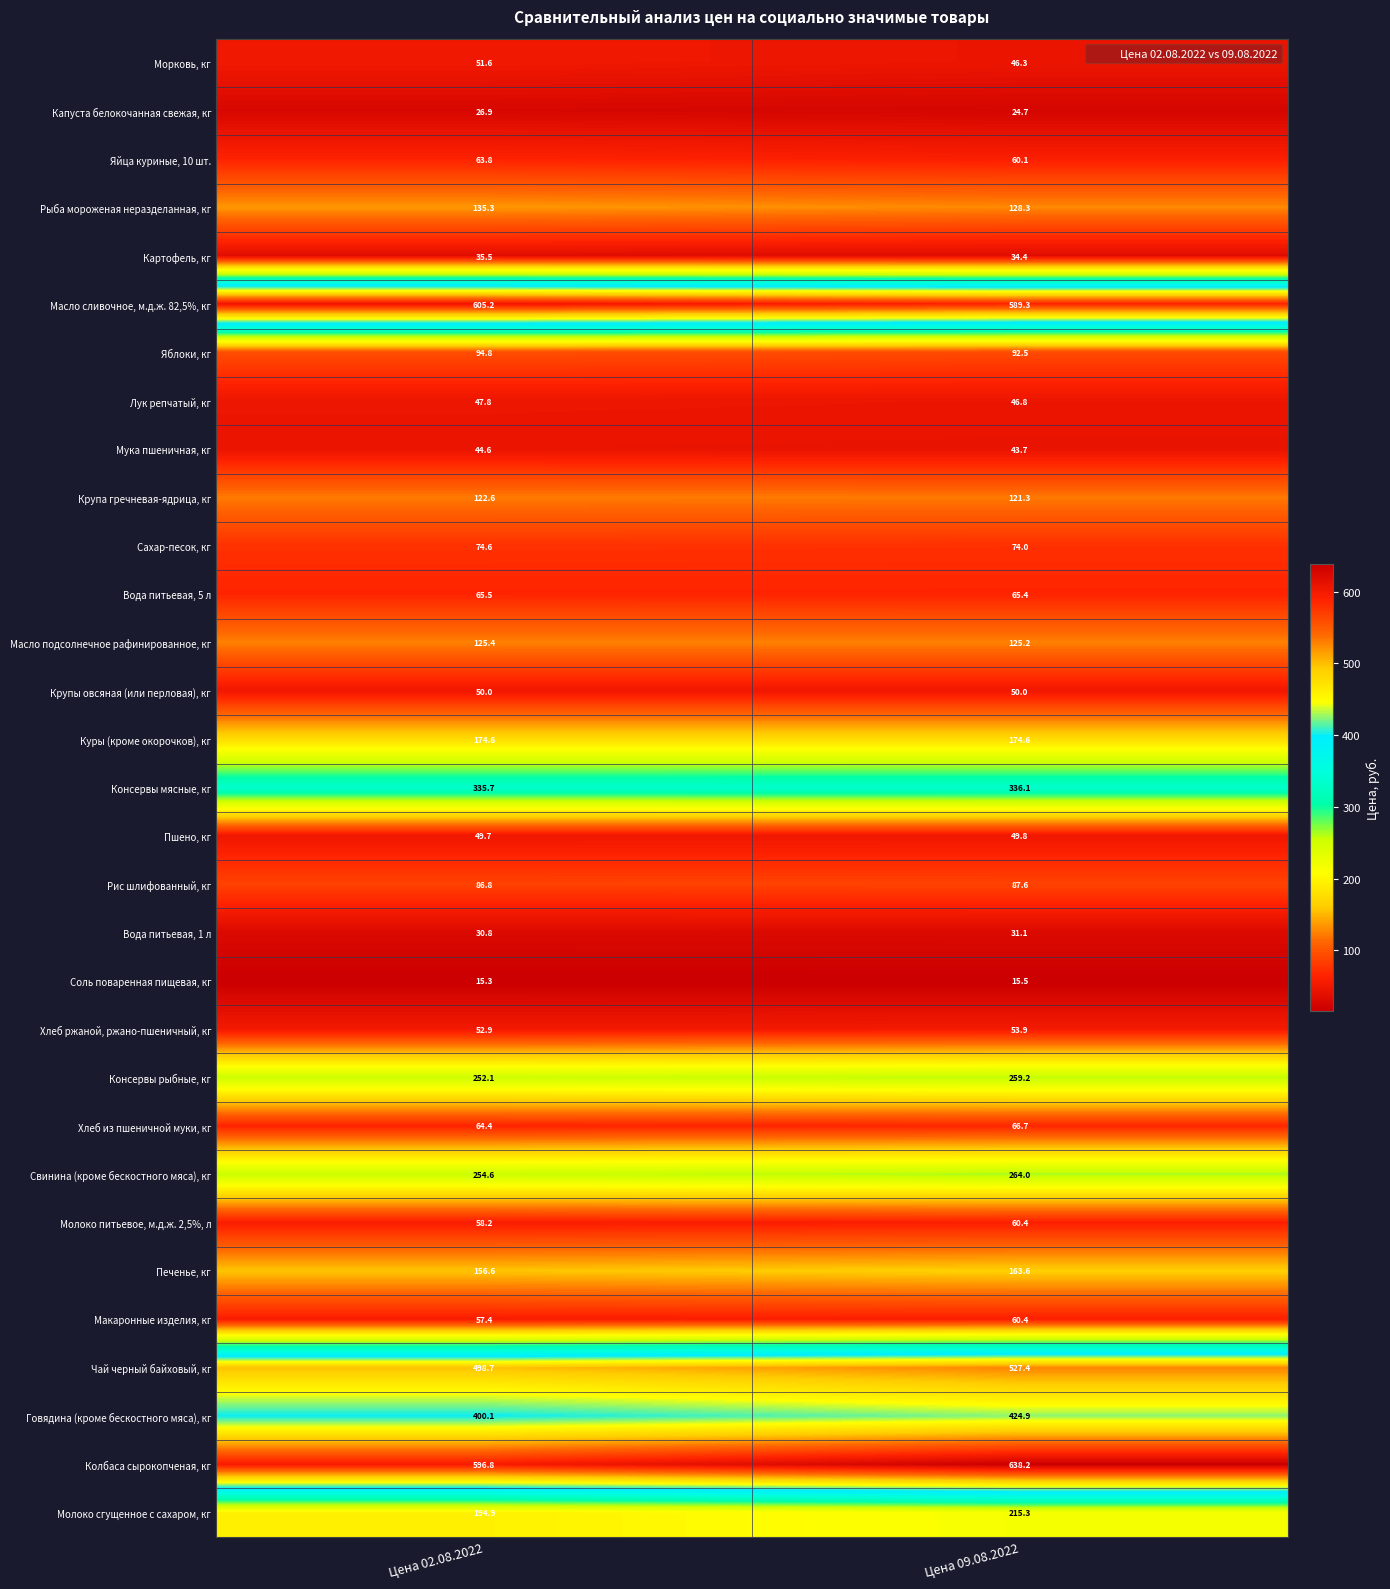

How many data points does each series have?

2